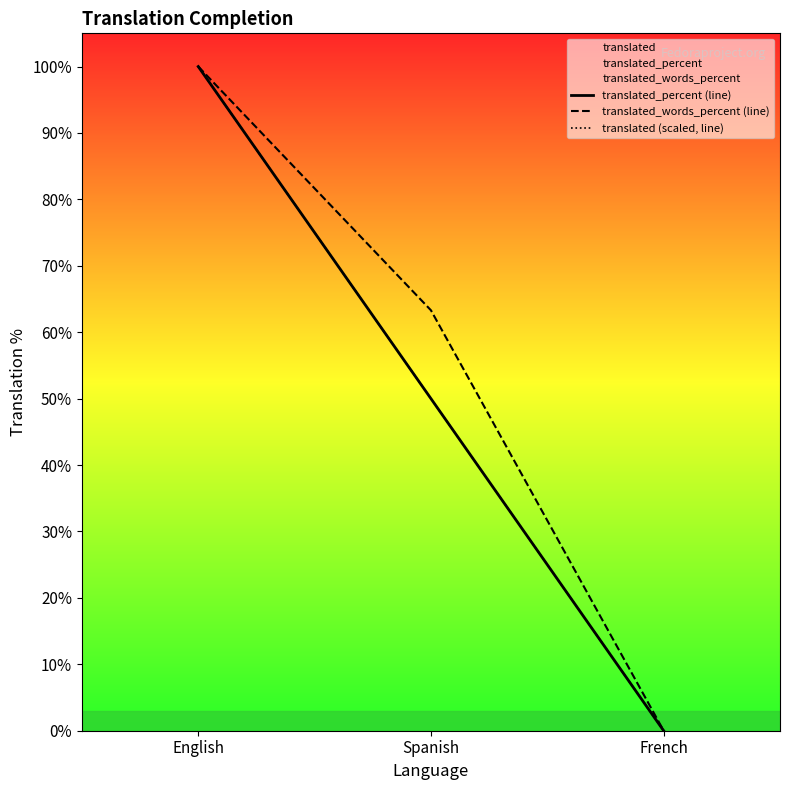

The value of translated_words_percent (line) at French is -67.7. True or false?

False